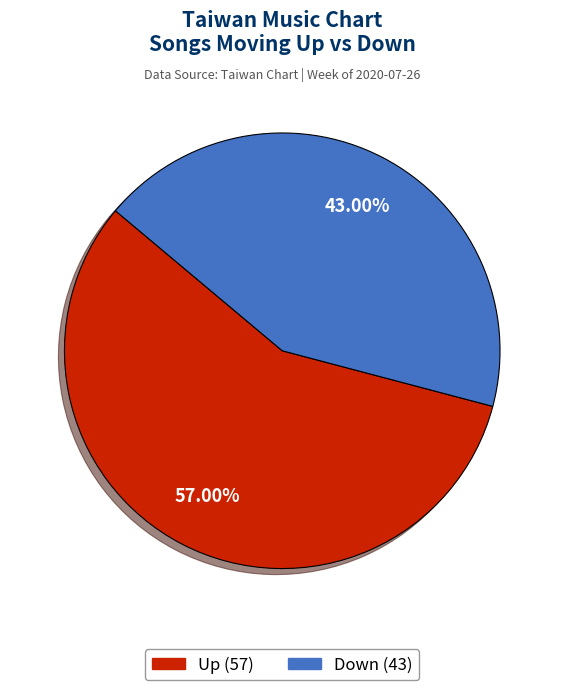

To the nearest percent, what is the average slice percentage?

50%